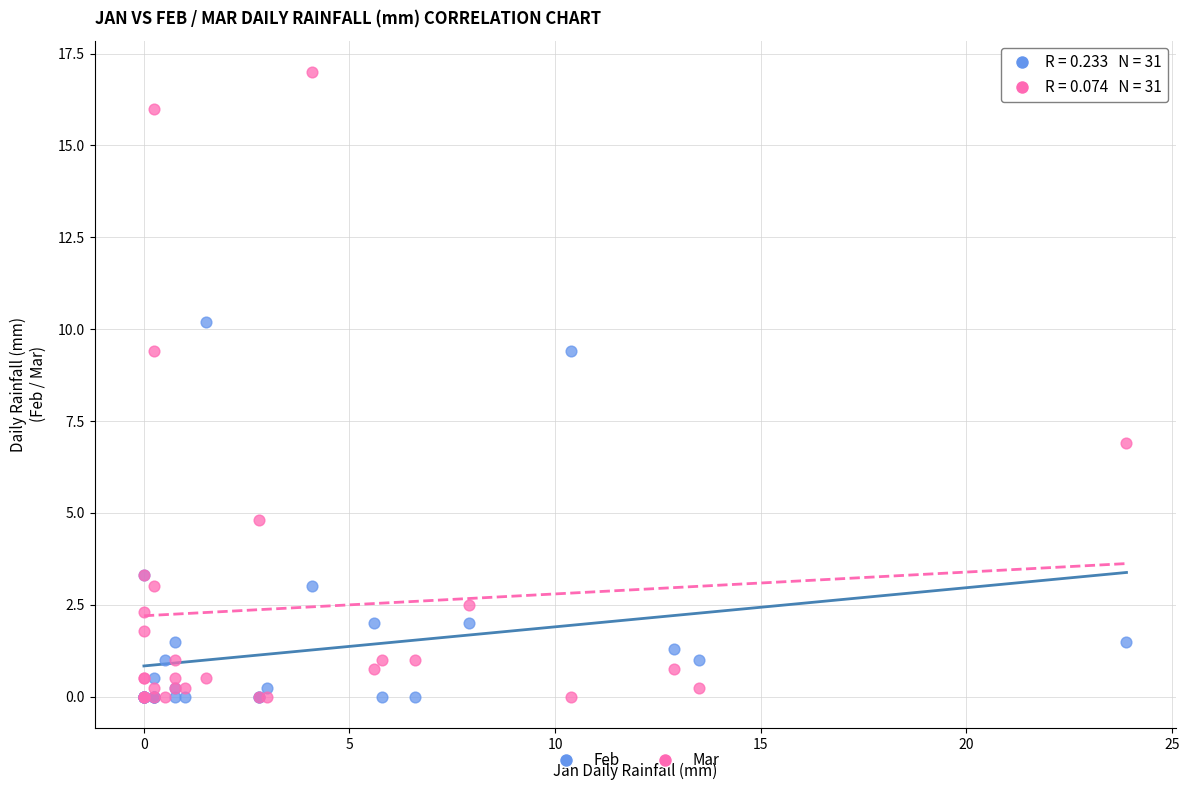

Across all series, what Y value is closest to 8?

6.9